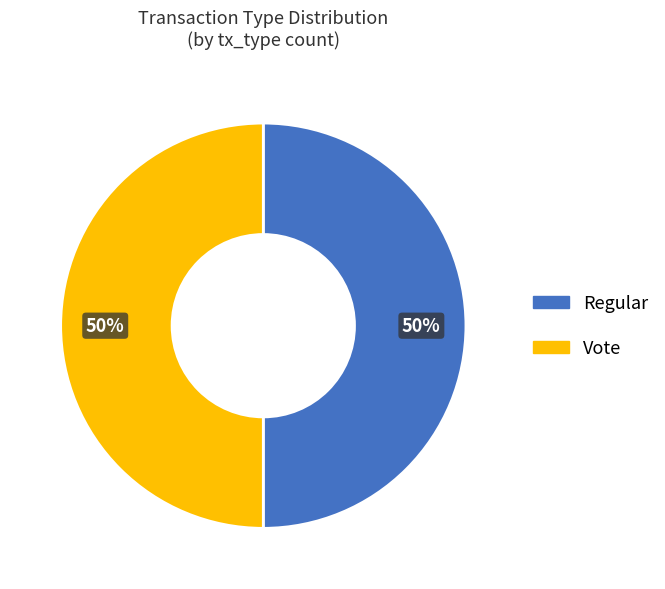

What is the ratio of the value at Vote to the value at Regular?

1.0